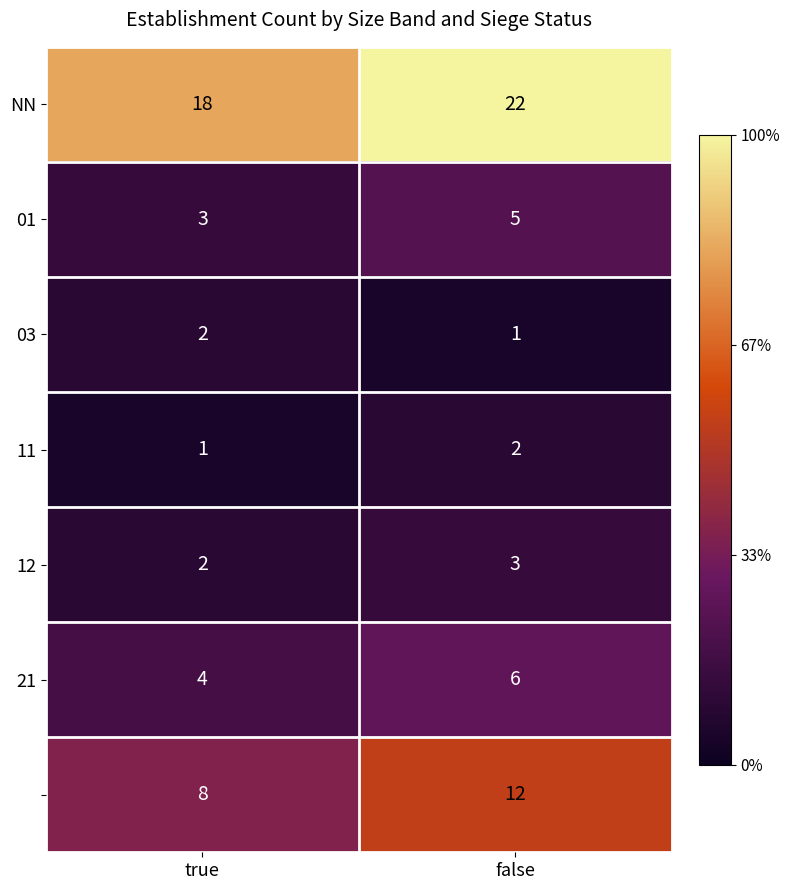

What is the total value across all series at false?

51